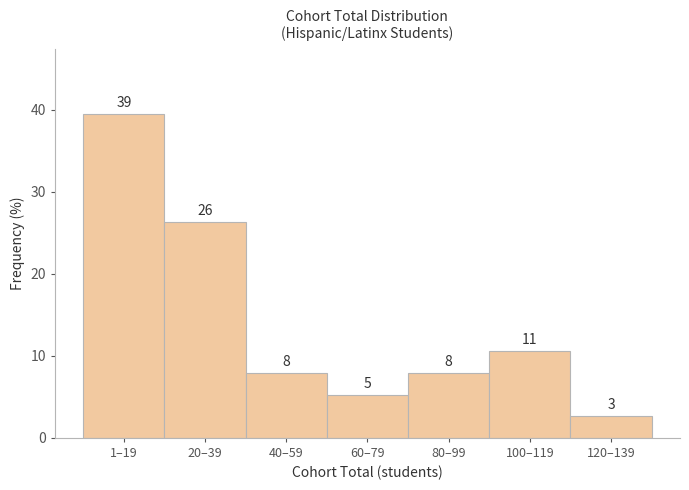

Does the chart contain any negative values?

No